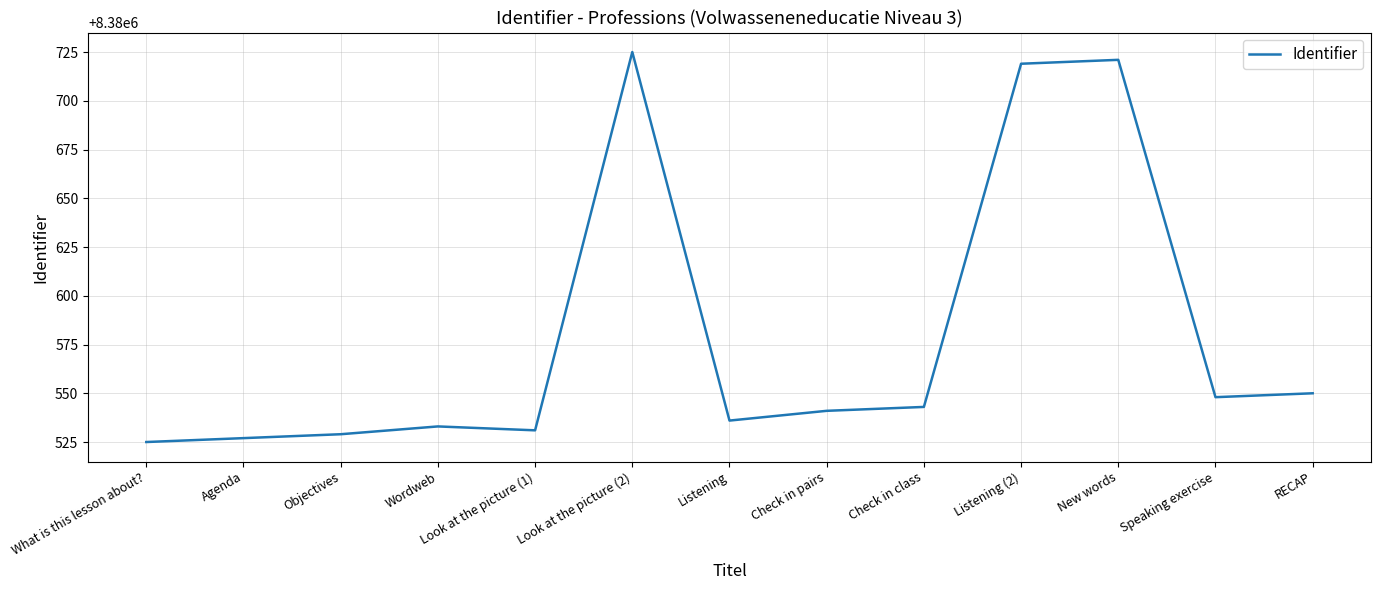

How many lines are shown in the chart?

1